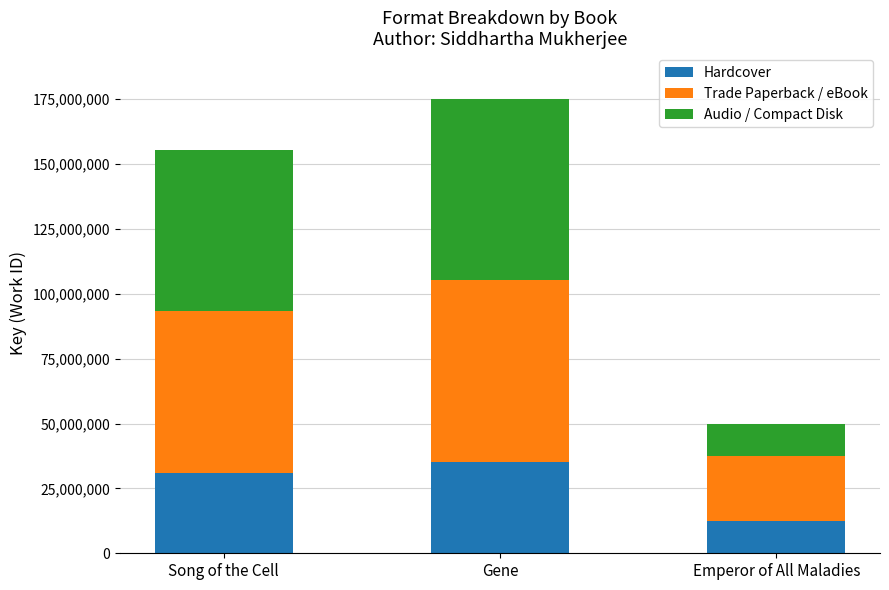

The Hardcover series shows 12014653.6 at Song of the Cell. True or false?

False